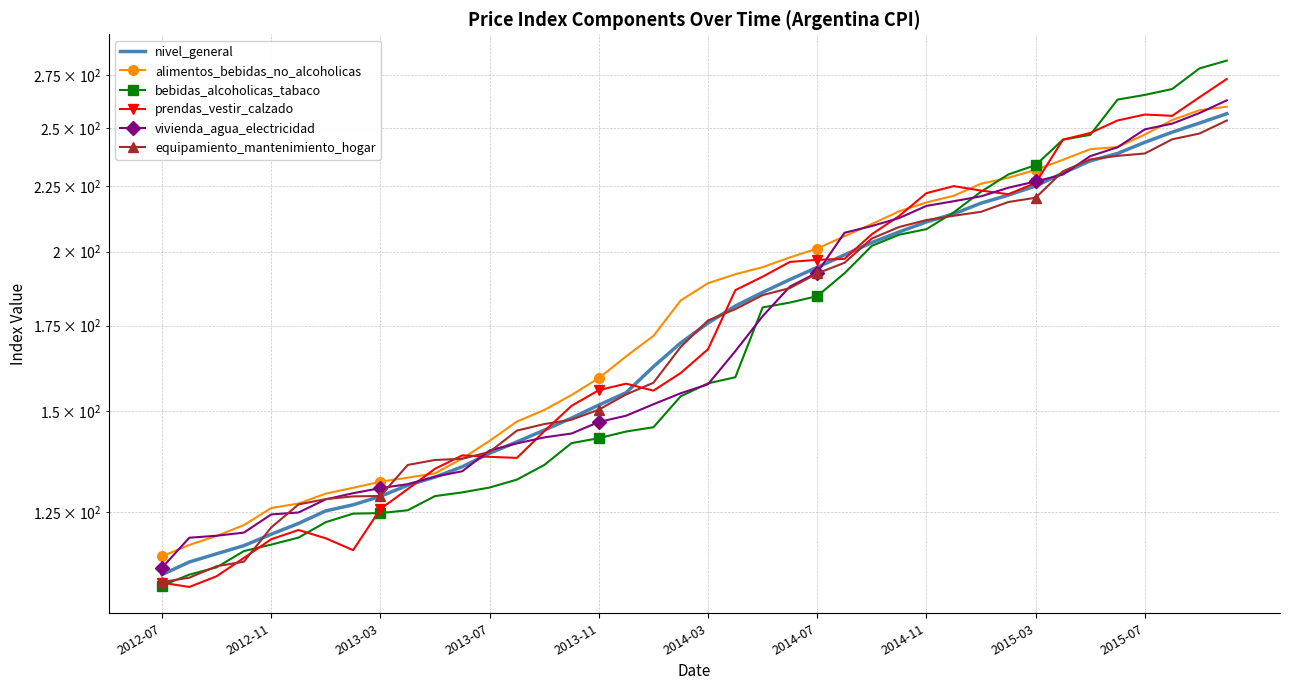

What is the difference between the highest and lowest values at 2012-11?

10.1